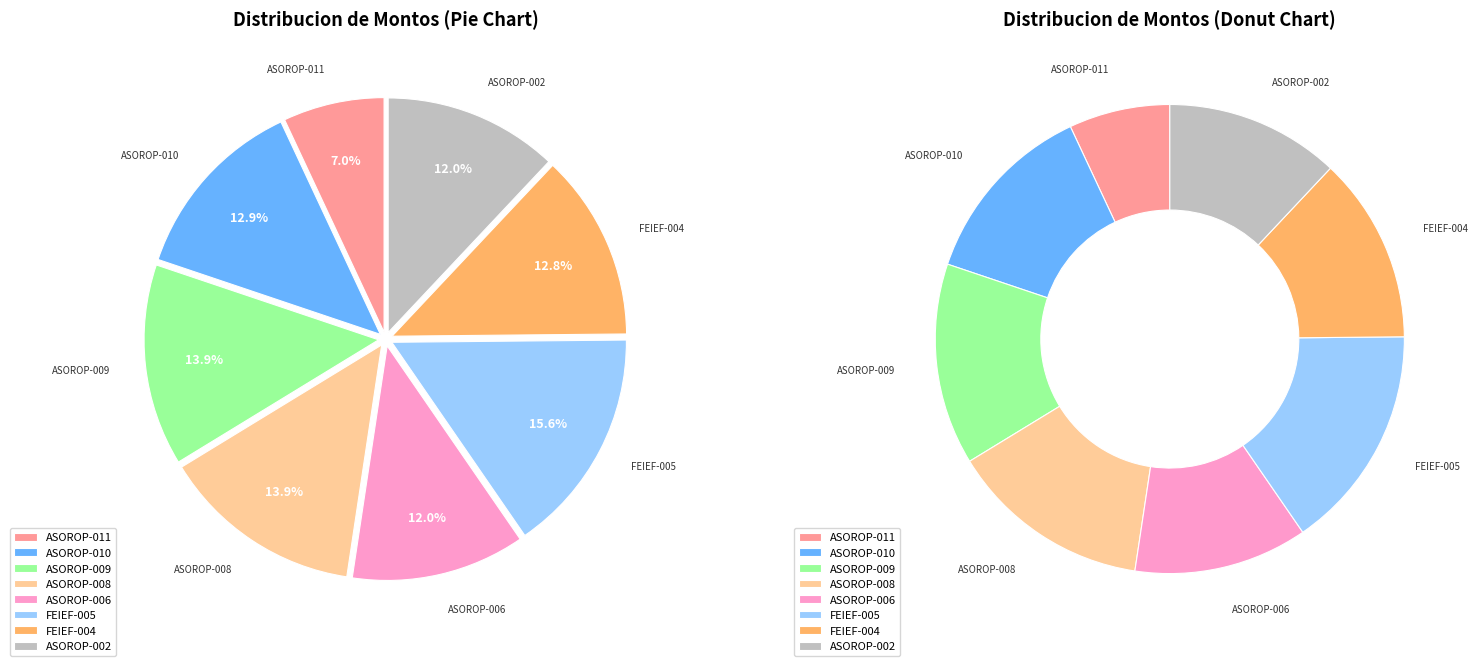

To the nearest percent, what percentage of the pie is SEDAPA-ASOROP-008?

14%